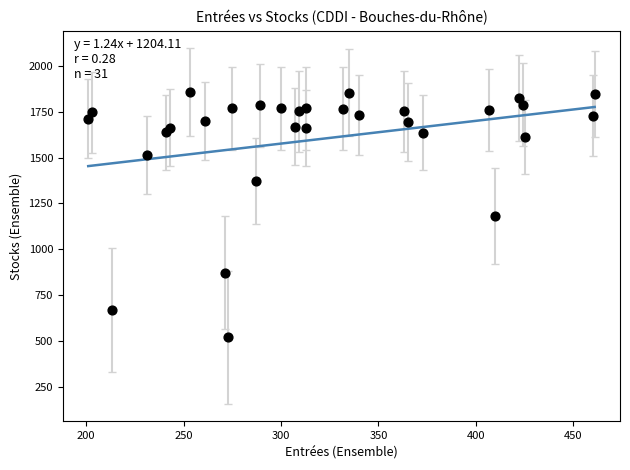

What is the range of X values (max minus min)?

260